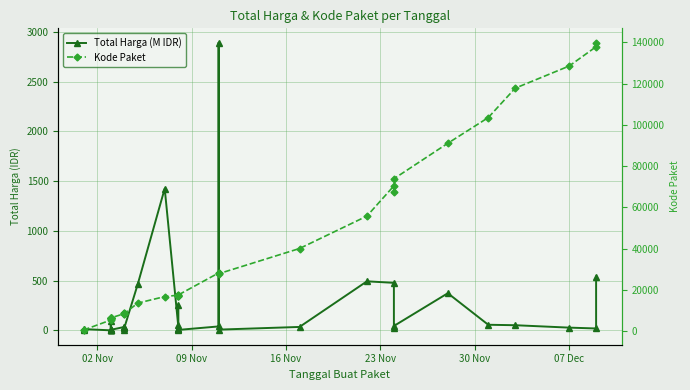

How many distinct data groups are displayed?

2